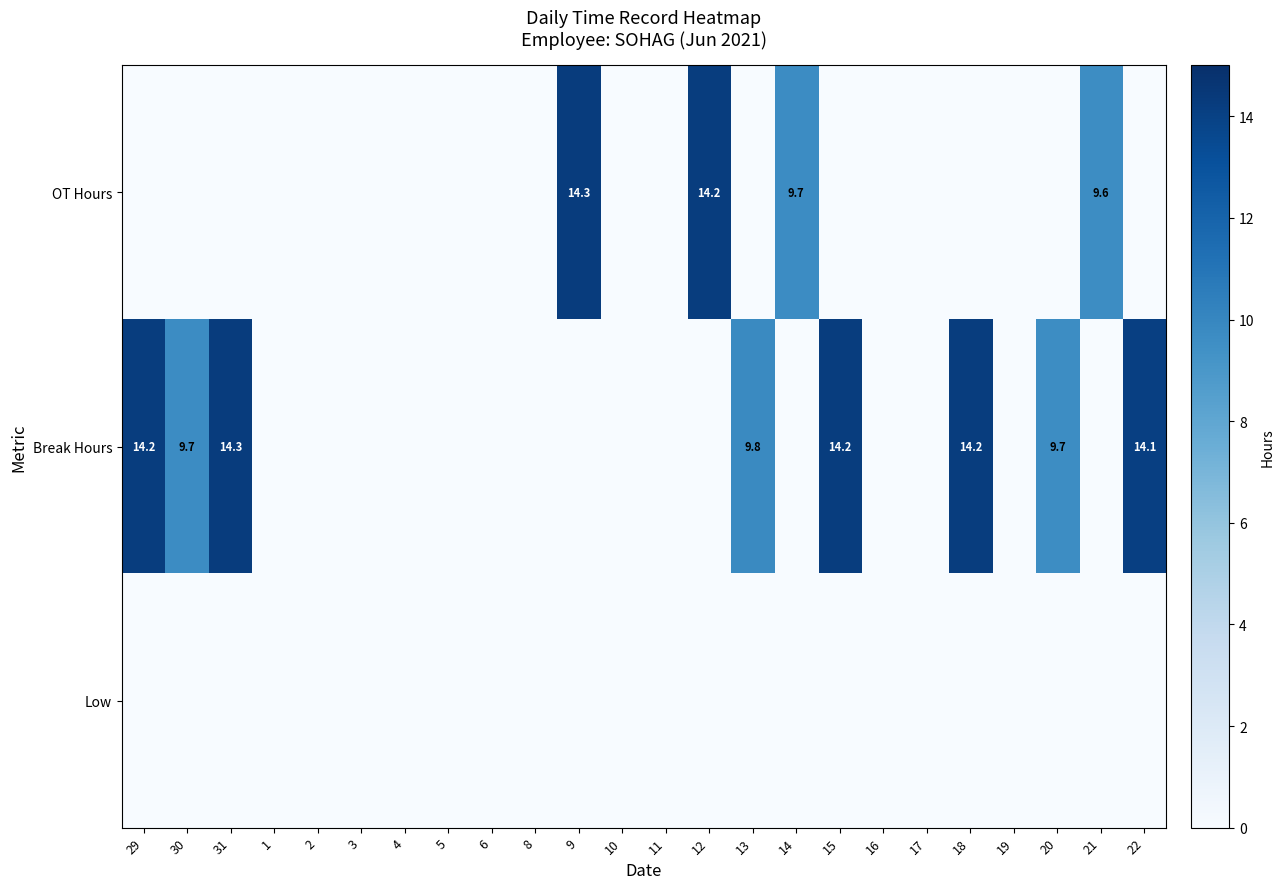

True or false: Break Hours has a value of 14.3 at 31.

True